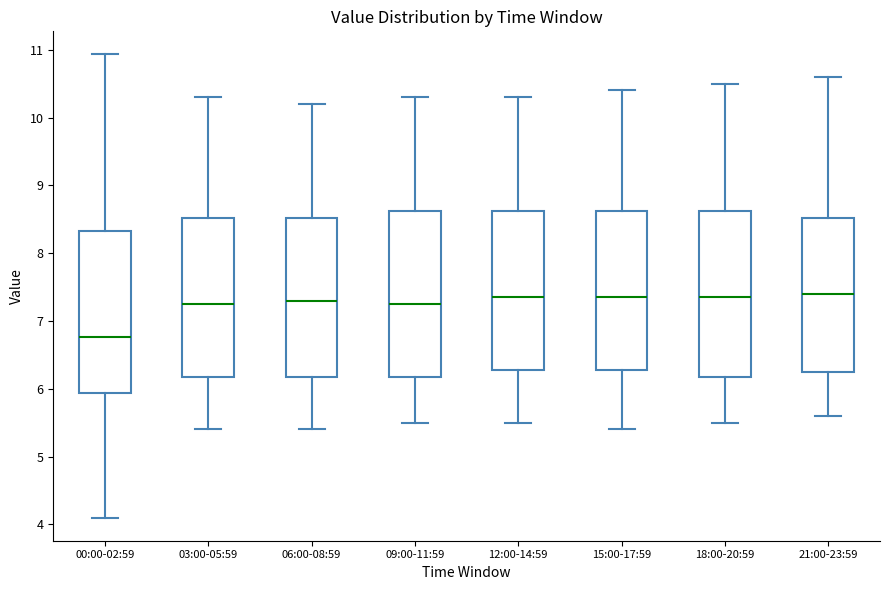

Reading left to right, transcribe this box plot: for each box, give where its median line is, the range the box spans, and where its two whiskers end, as read against the y-axis. The values are not printed on the chart, so give them approximately, as read against the axis.

00:00-02:59: median 6.8, box 5.9 to 8.3, whiskers 4.1 to 10.9
03:00-05:59: median 7.3, box 6.2 to 8.5, whiskers 5.4 to 10.3
06:00-08:59: median 7.3, box 6.2 to 8.5, whiskers 5.4 to 10.2
09:00-11:59: median 7.3, box 6.2 to 8.6, whiskers 5.5 to 10.3
12:00-14:59: median 7.4, box 6.3 to 8.6, whiskers 5.5 to 10.3
15:00-17:59: median 7.4, box 6.3 to 8.6, whiskers 5.4 to 10.4
18:00-20:59: median 7.4, box 6.2 to 8.6, whiskers 5.5 to 10.5
21:00-23:59: median 7.4, box 6.3 to 8.5, whiskers 5.6 to 10.6